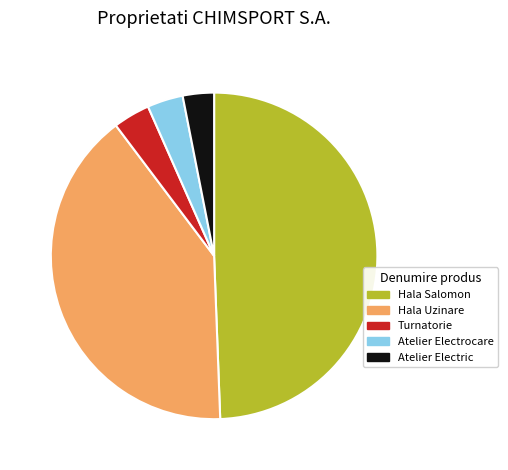

What is the largest slice in the pie chart?

Hala Salomon